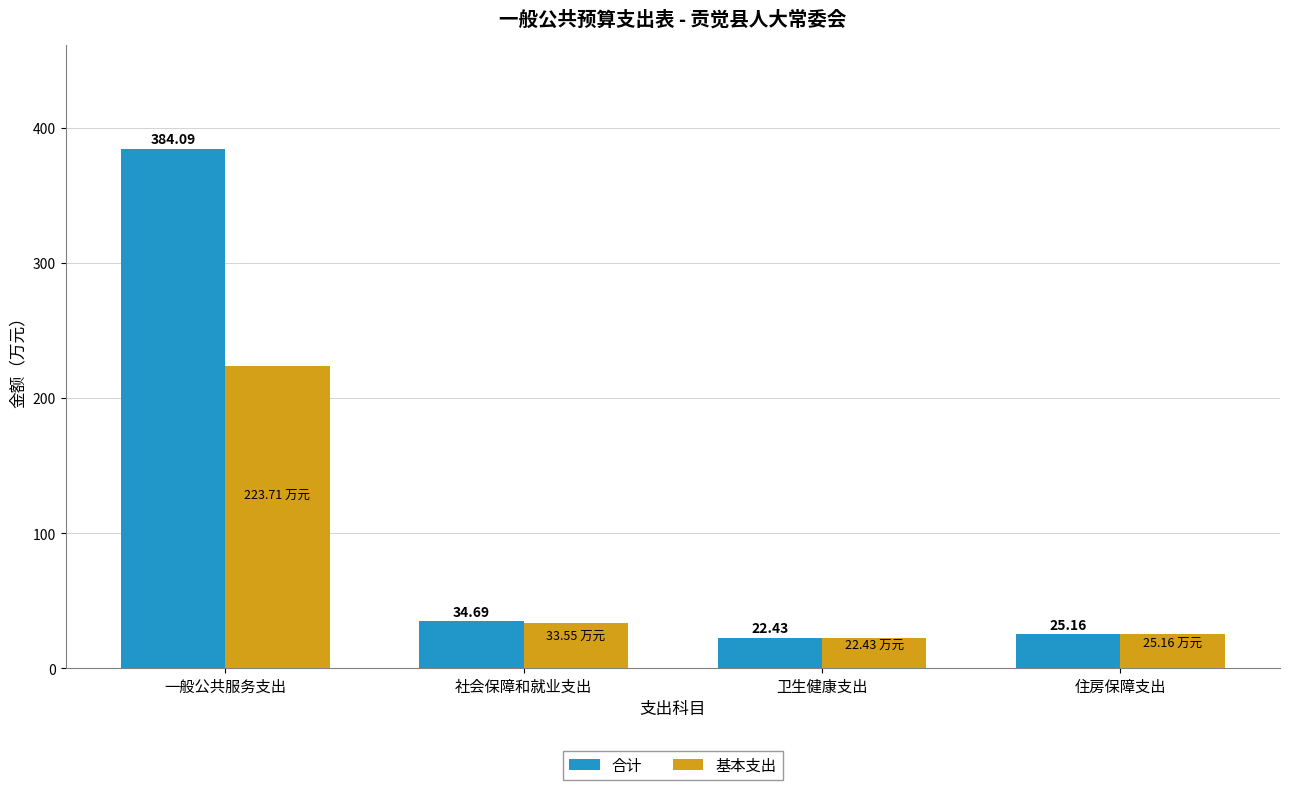

True or false: 基本支出 has a value of 25.2 at 住房保障支出.

True